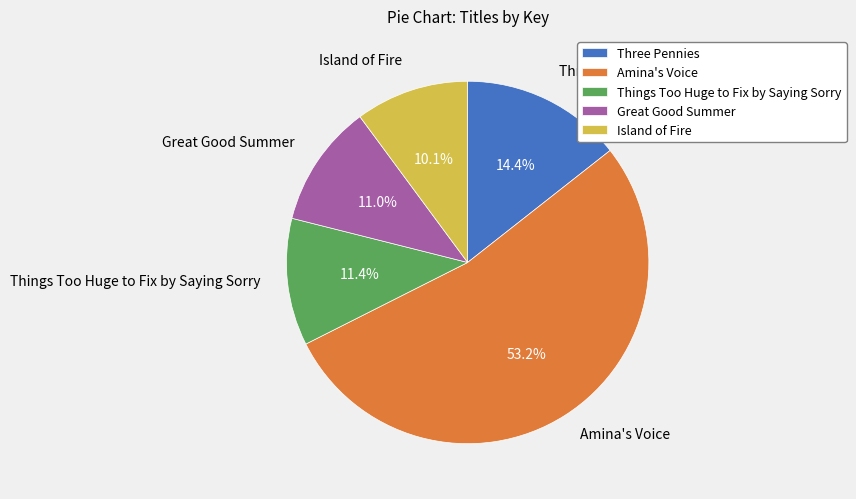

What percentage is the Three Pennies slice, to the nearest percent?

14%